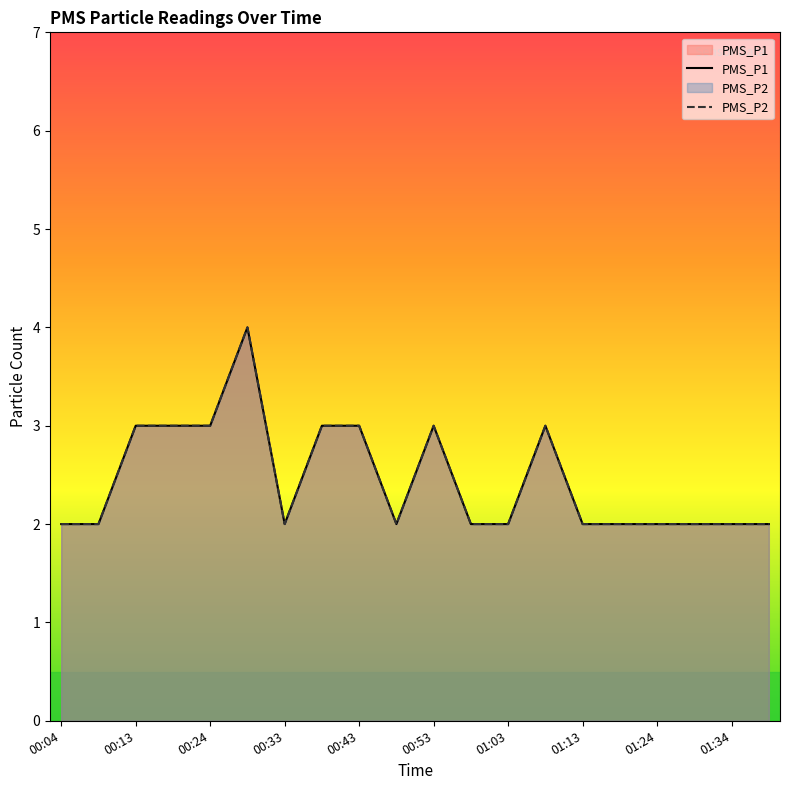

Is the value of PMS_P1 at 14 greater than the value of PMS_P2 at 11?

No